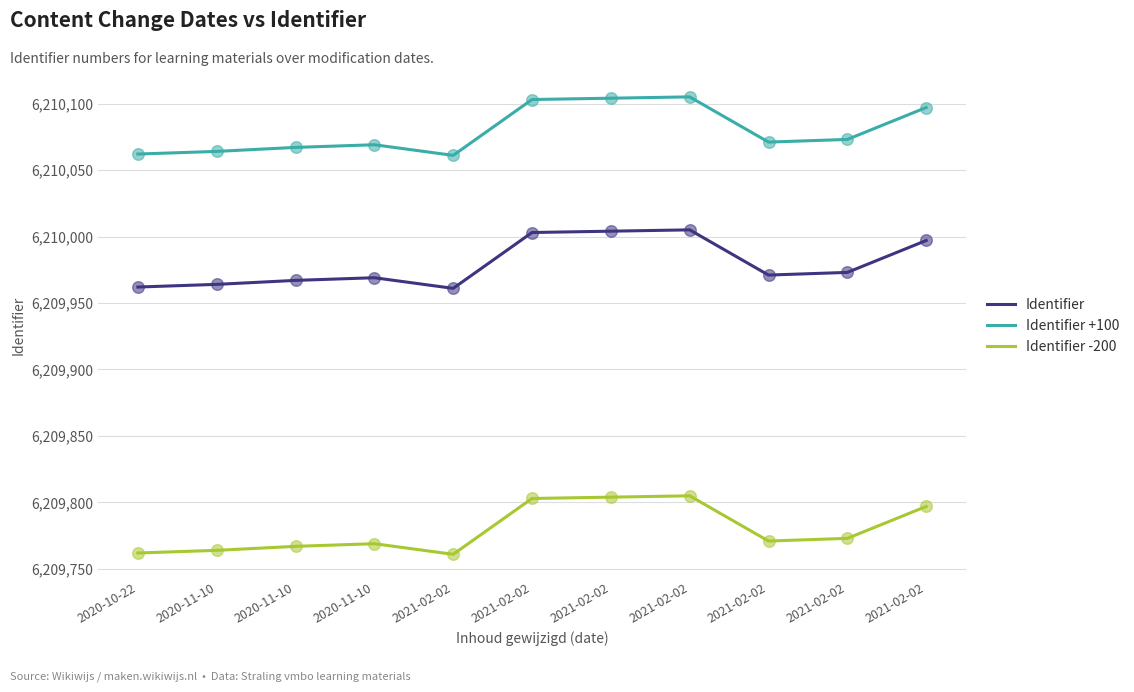

Which series has the largest total across all categories?

Identifier +100